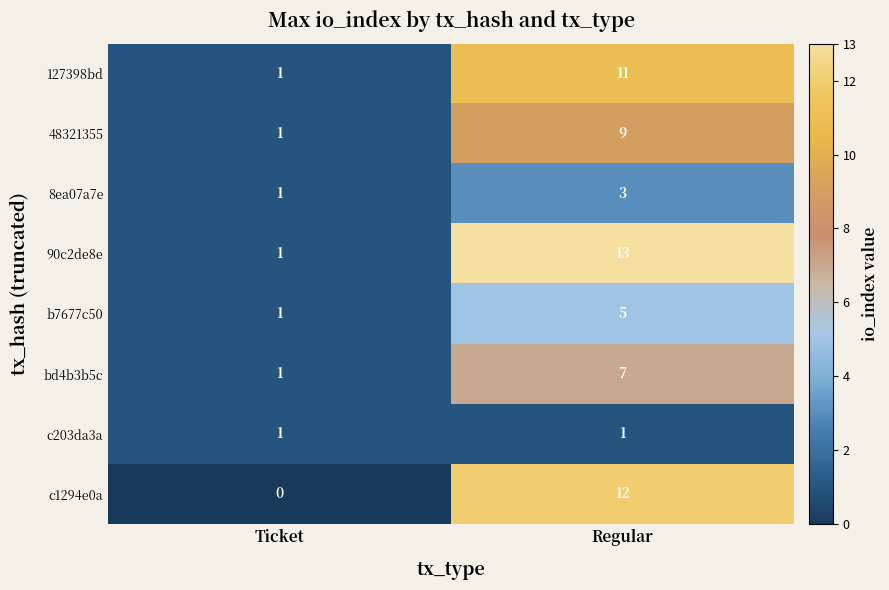

Reading left to right, list all the values displayed in this chart.

127398bd: 1	11
48321355: 1	9
8ea07a7e: 1	3
90c2de8e: 1	13
b7677c50: 1	5
bd4b3b5c: 1	7
c203da3a: 1	1
c1294e0a: 0	12